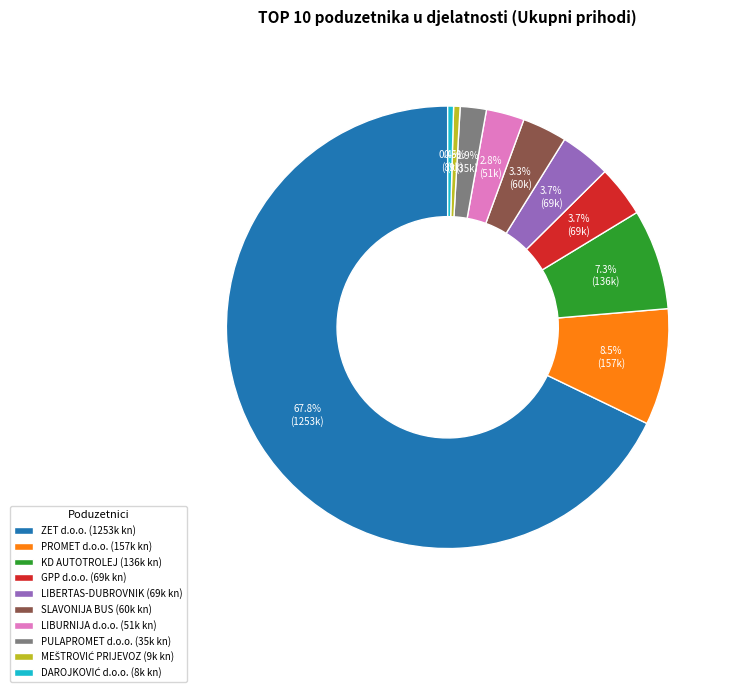

Between LIBURNIJA d.o.o. (51k kn) and PROMET d.o.o. (157k kn), which is larger?

PROMET d.o.o. (157k kn)